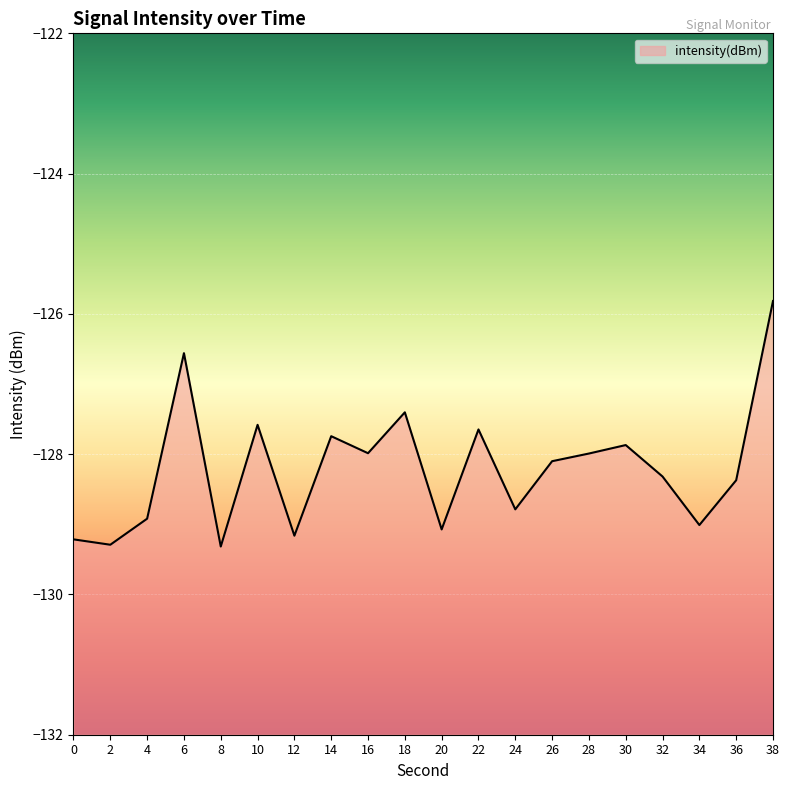

Rank the categories by value from highest to lowest.

38, 6, 18, 10, 22, 14, 30, 16, 28, 26, 32, 36, 24, 4, 34, 20, 12, 0, 2, 8